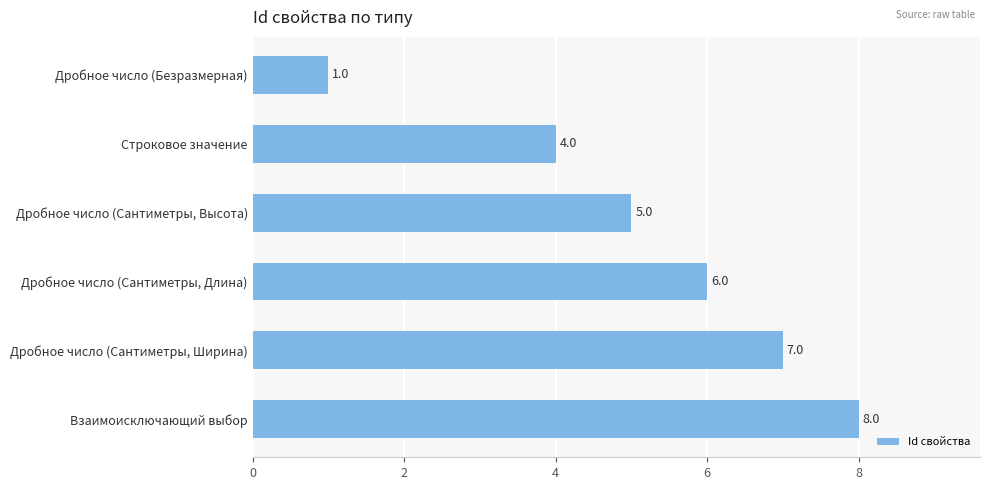

True or false: the data shows 12 at Взаимоисключающий выбор.

False